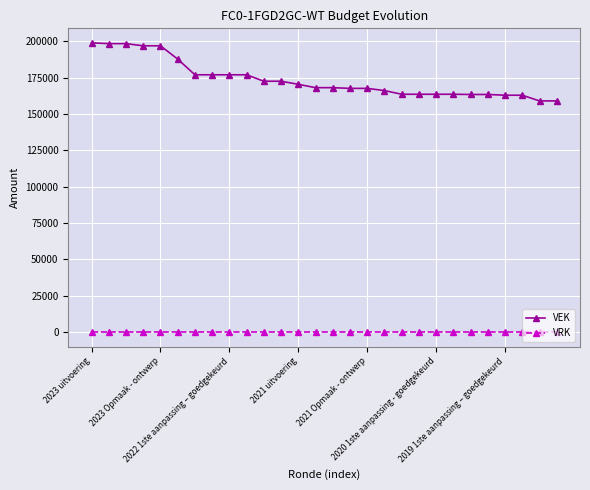

What is the greatest value displayed?

198846